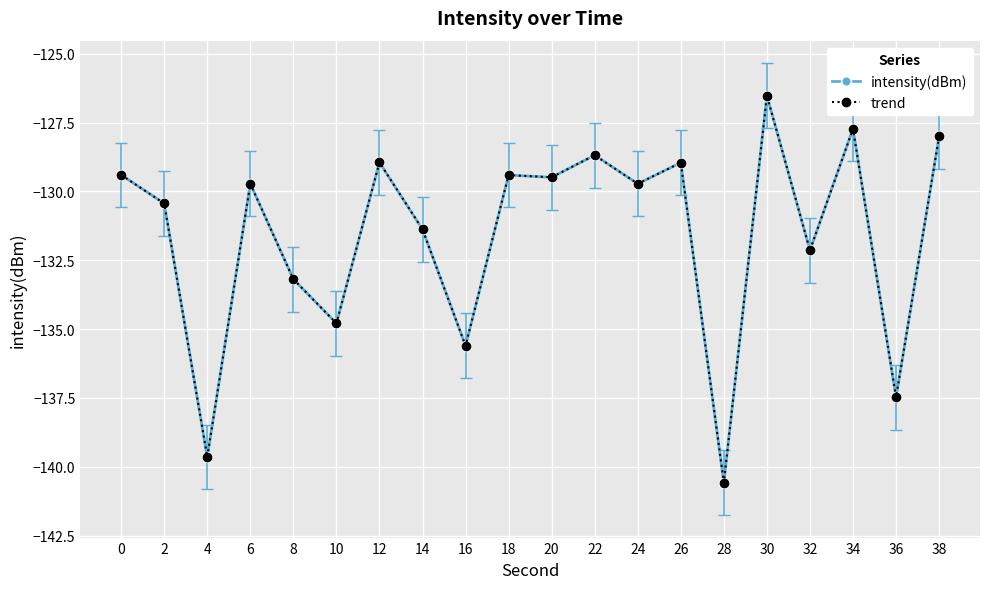

What is the value of the trend point at the 12th from the left?

-128.7